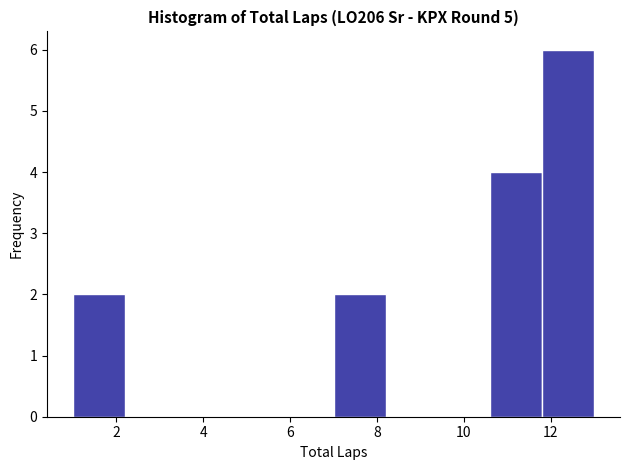

What is the height of the bar covering 11.8 to 13.0 on the x-axis? The values are not printed on the chart, so give them approximately, as read against the axis.

6